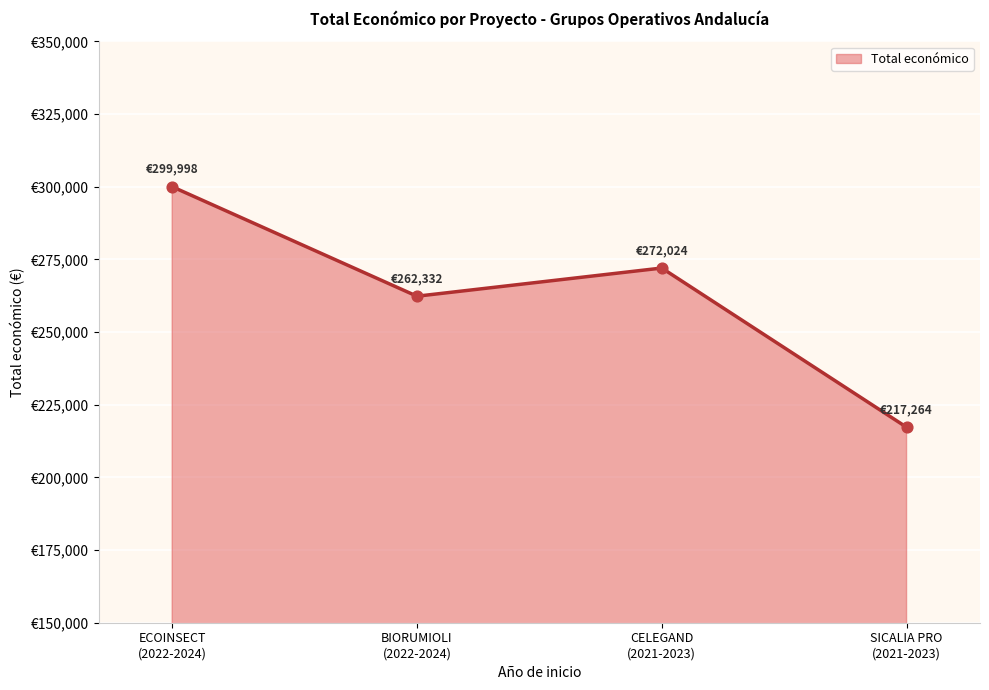

Approximately how many times larger is the value at BIORUMIOLI (2022-2024) compared to ECOINSECT (2022-2024)?

0.9